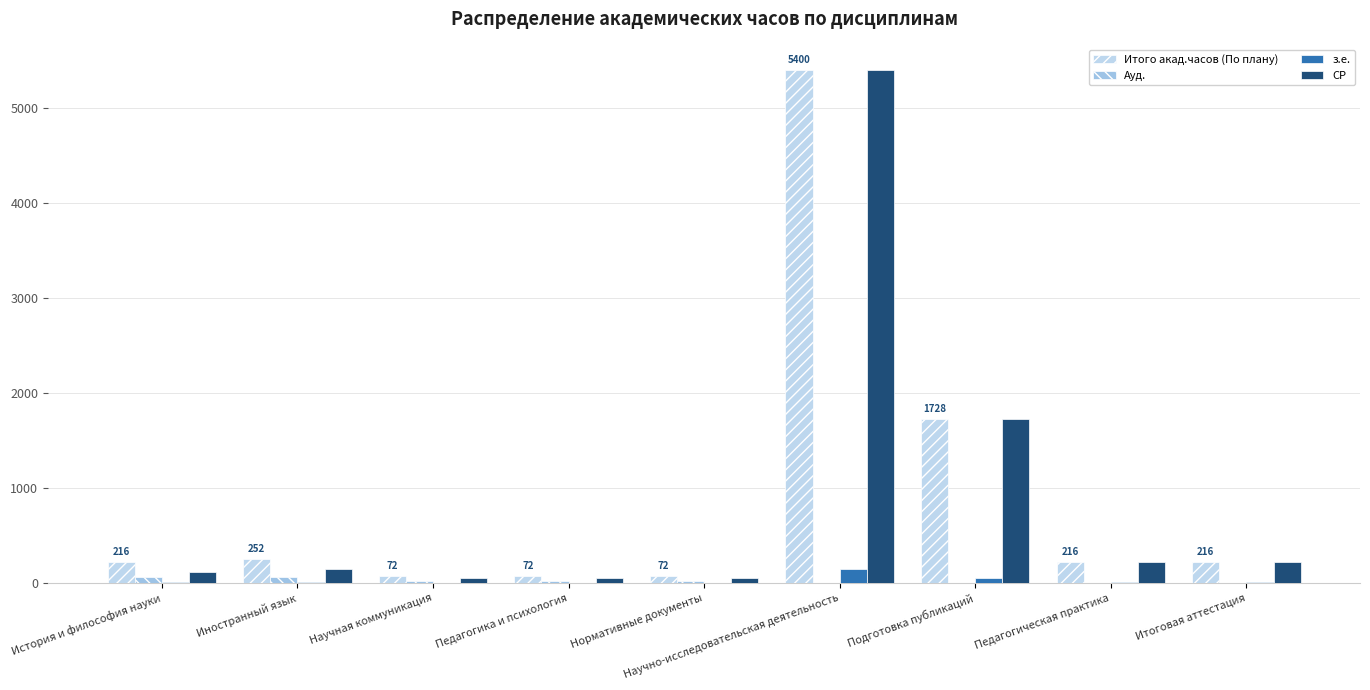

What is the label of the 5th bar from the right?

Нормативные документы